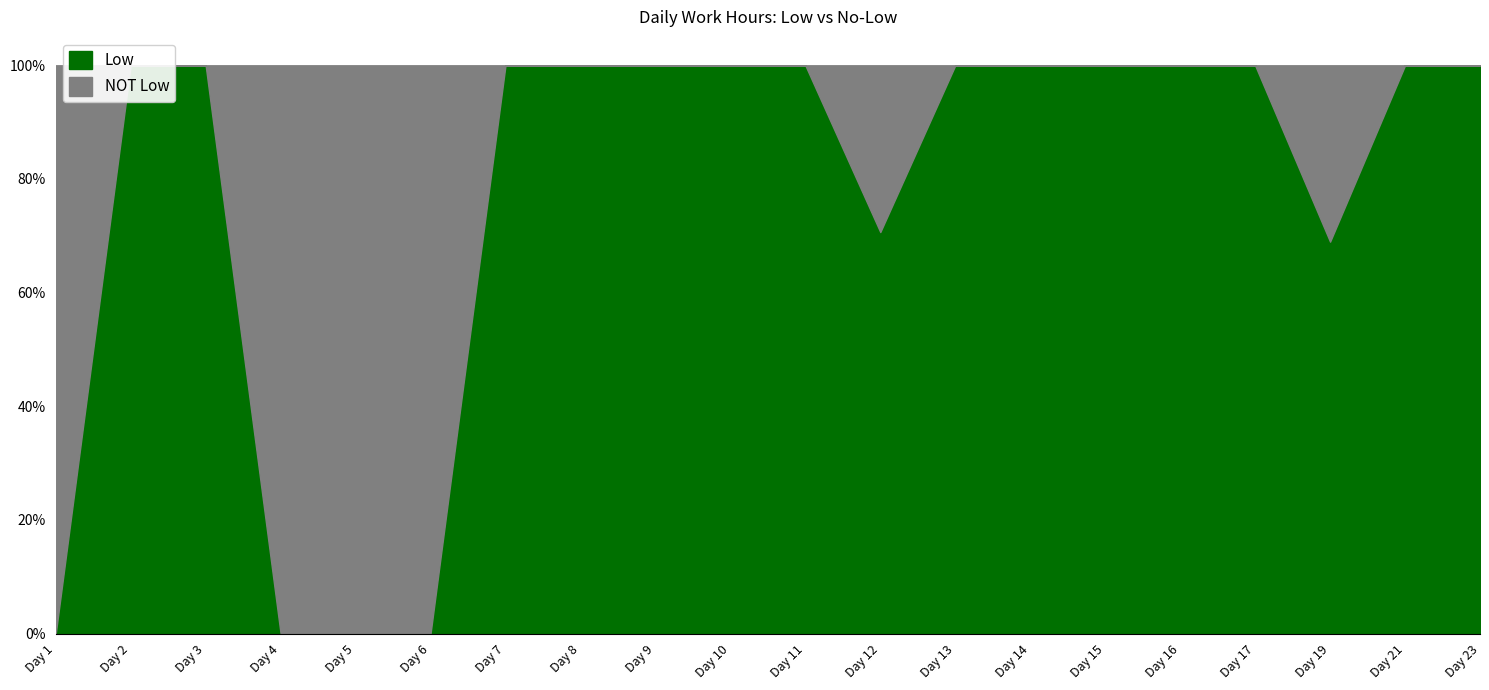

Does the chart display data point markers on the line(s)?

No